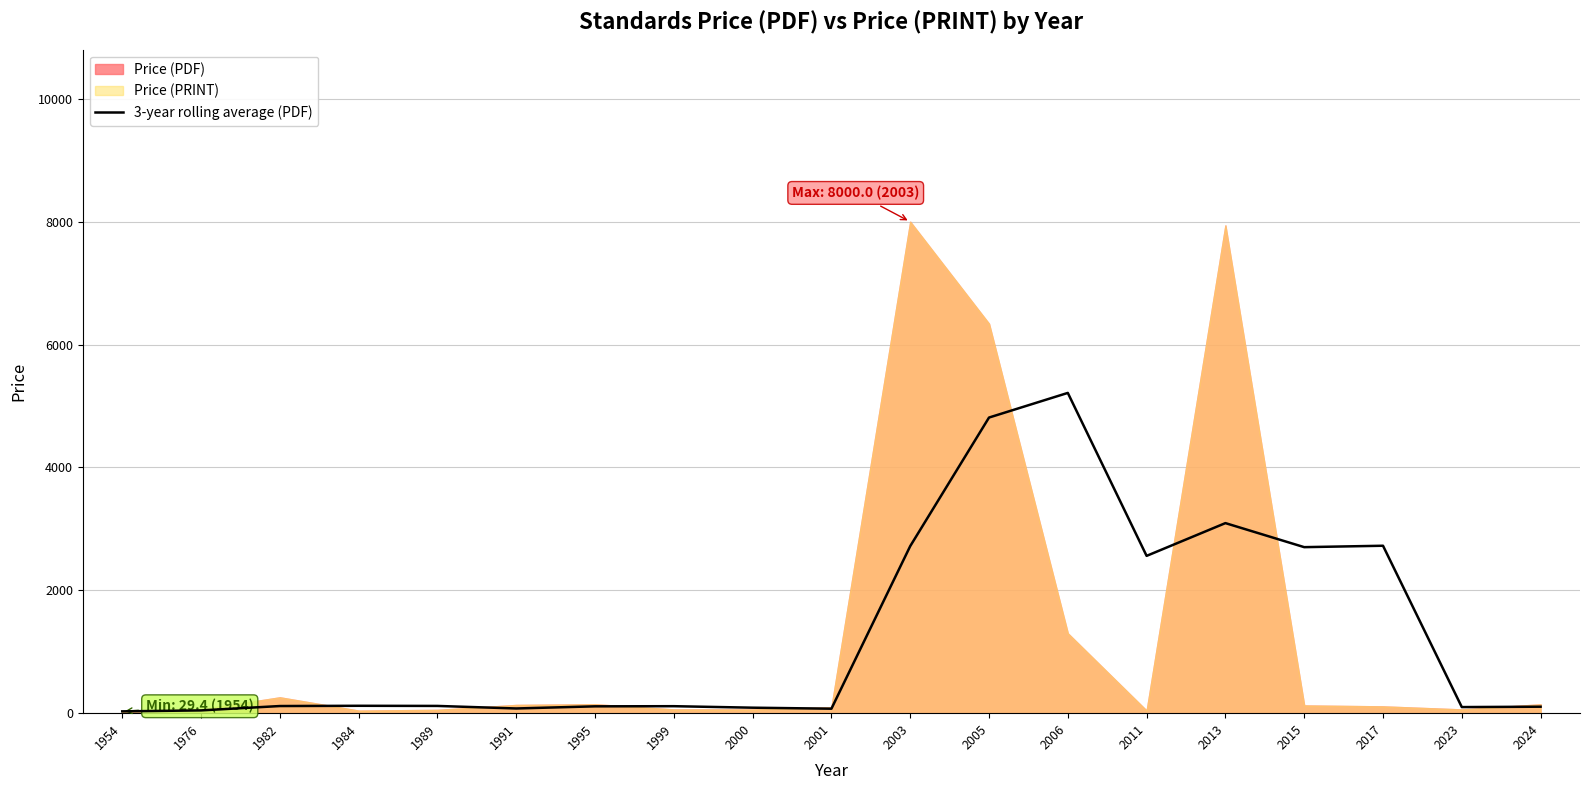

True or false: 3-year rolling average (PDF) has a value of 1309.7 at 2015.

False